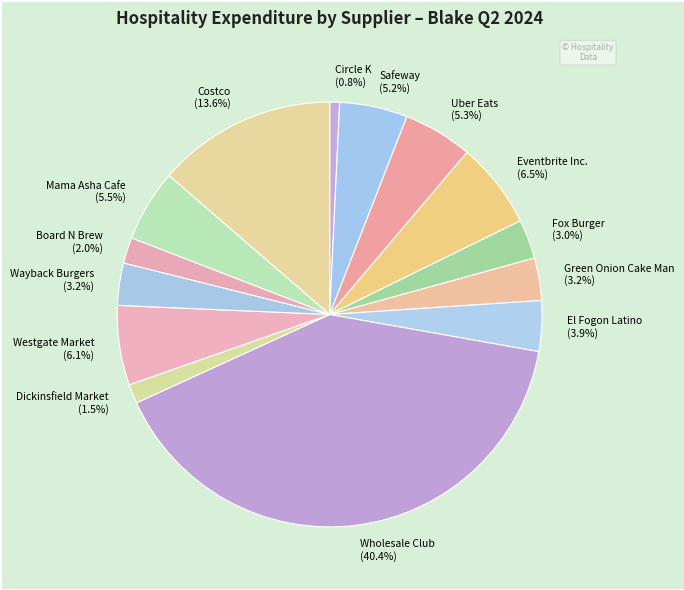

Count the number of slices in the pie.

14